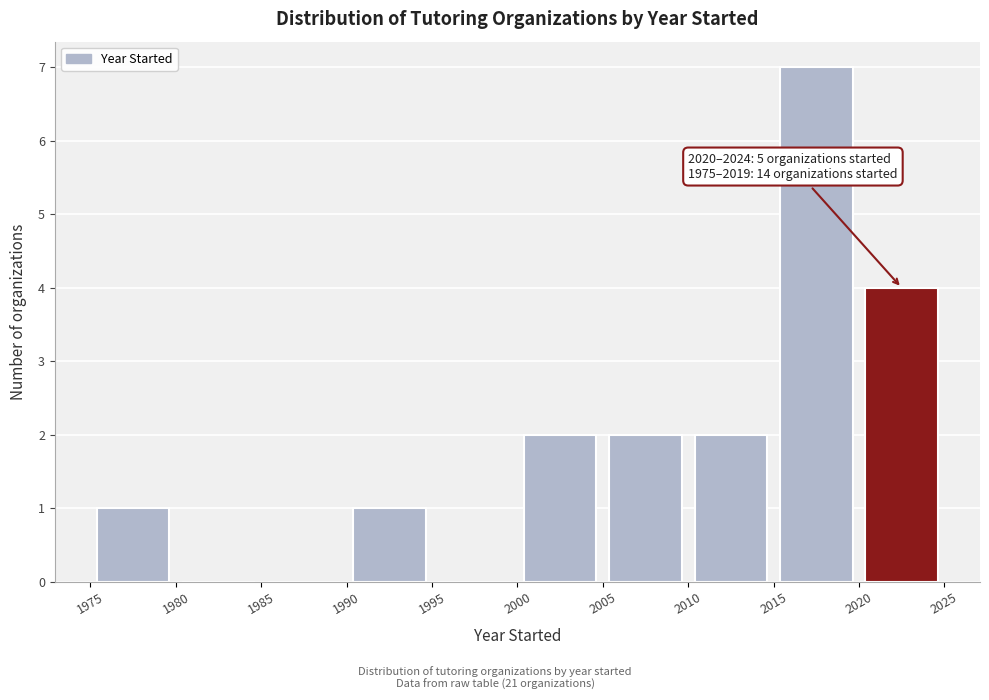

Which range on the x-axis has the tallest bar?

2015 to 2020